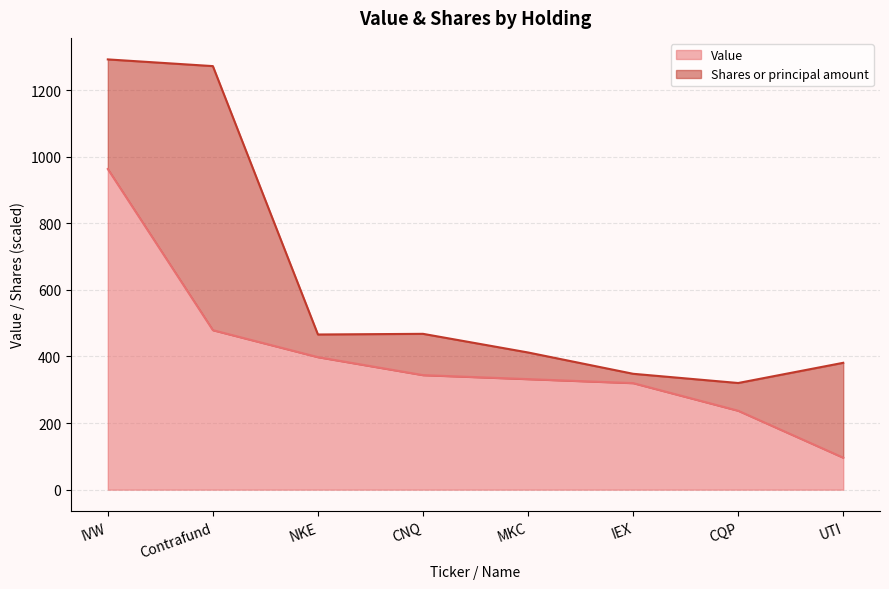

What value does the data have at IEX?

320